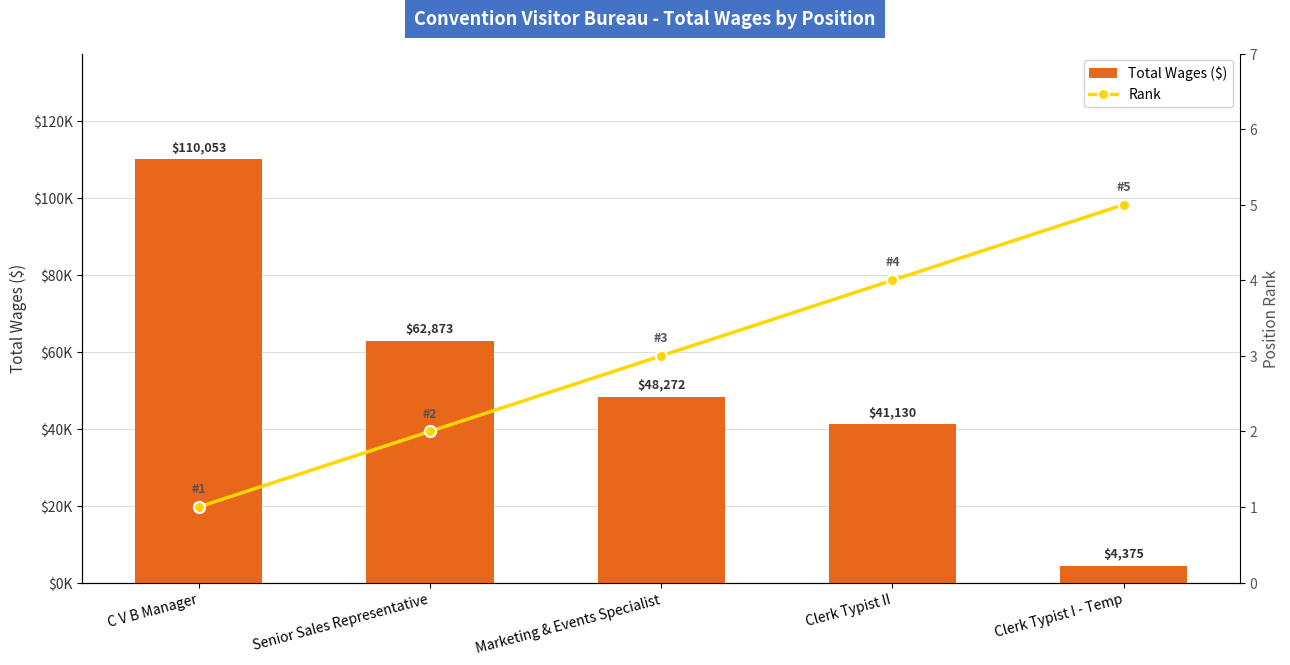

Reading left to right, list all the values displayed in this chart.

Total Wages ($): C V B Manager=110053	Senior Sales Representative=62873	Marketing & Events Specialist=48272	Clerk Typist II=41130	Clerk Typist I - Temp=4375
Rank: C V B Manager=1	Senior Sales Representative=2	Marketing & Events Specialist=3	Clerk Typist II=4	Clerk Typist I - Temp=5